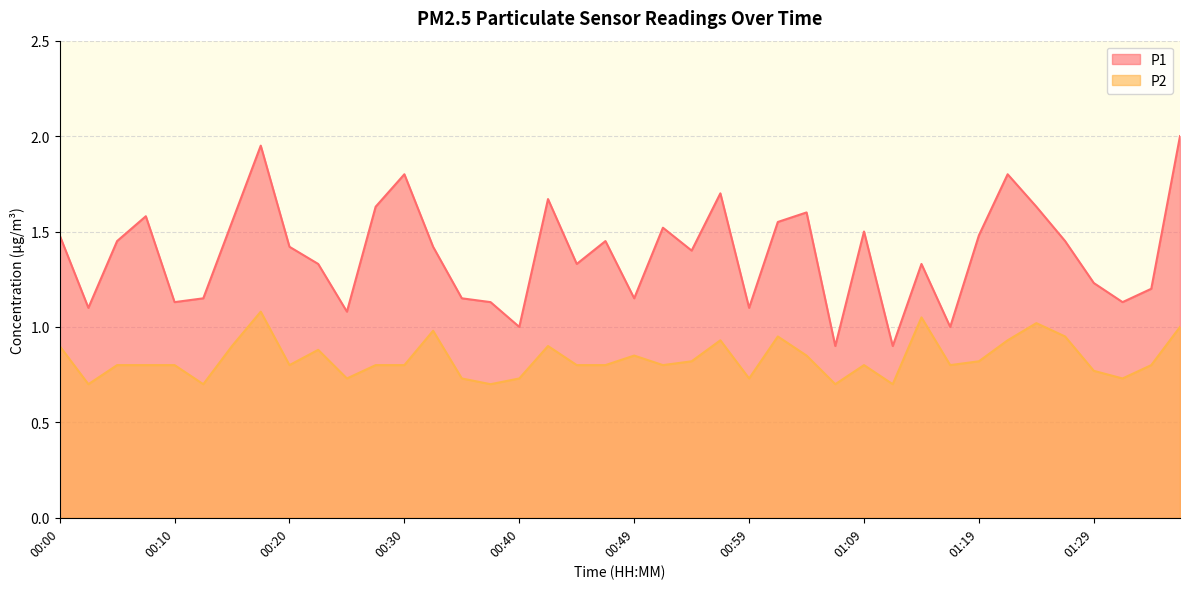

What is the label of the 5th point from the right?

01:27